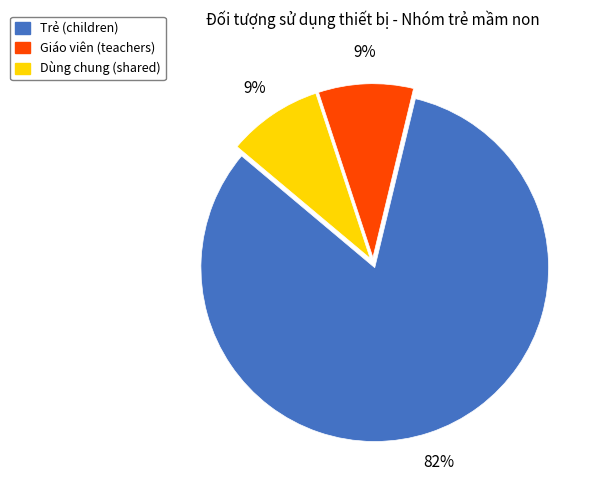

Do Trẻ (children) and Dùng chung (shared) together represent more than half of the pie?

Yes